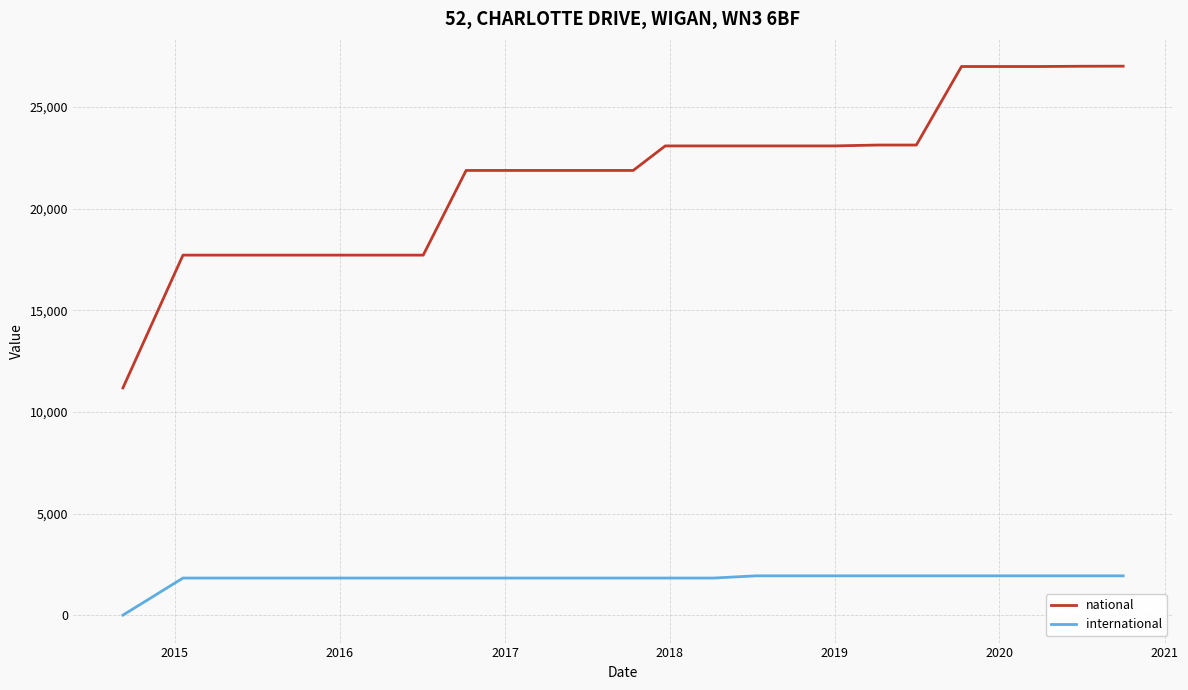

What is the greatest value displayed?

27008